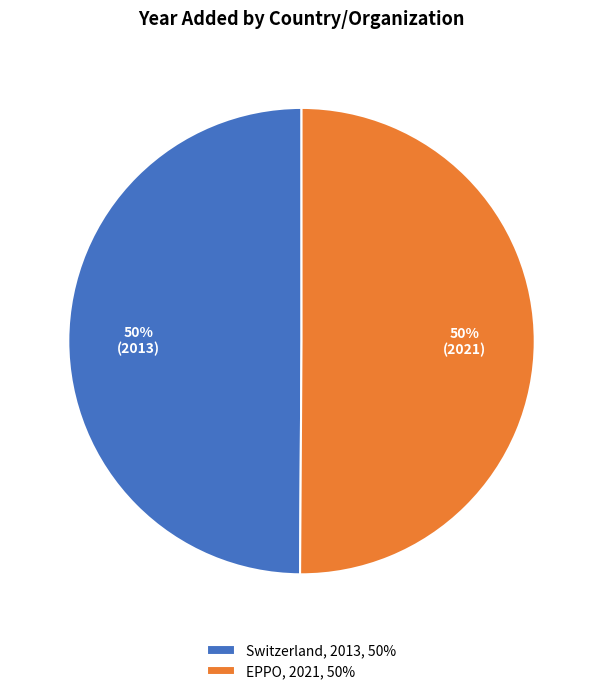

The EPPO slice represents 50% of the pie. True or false?

True